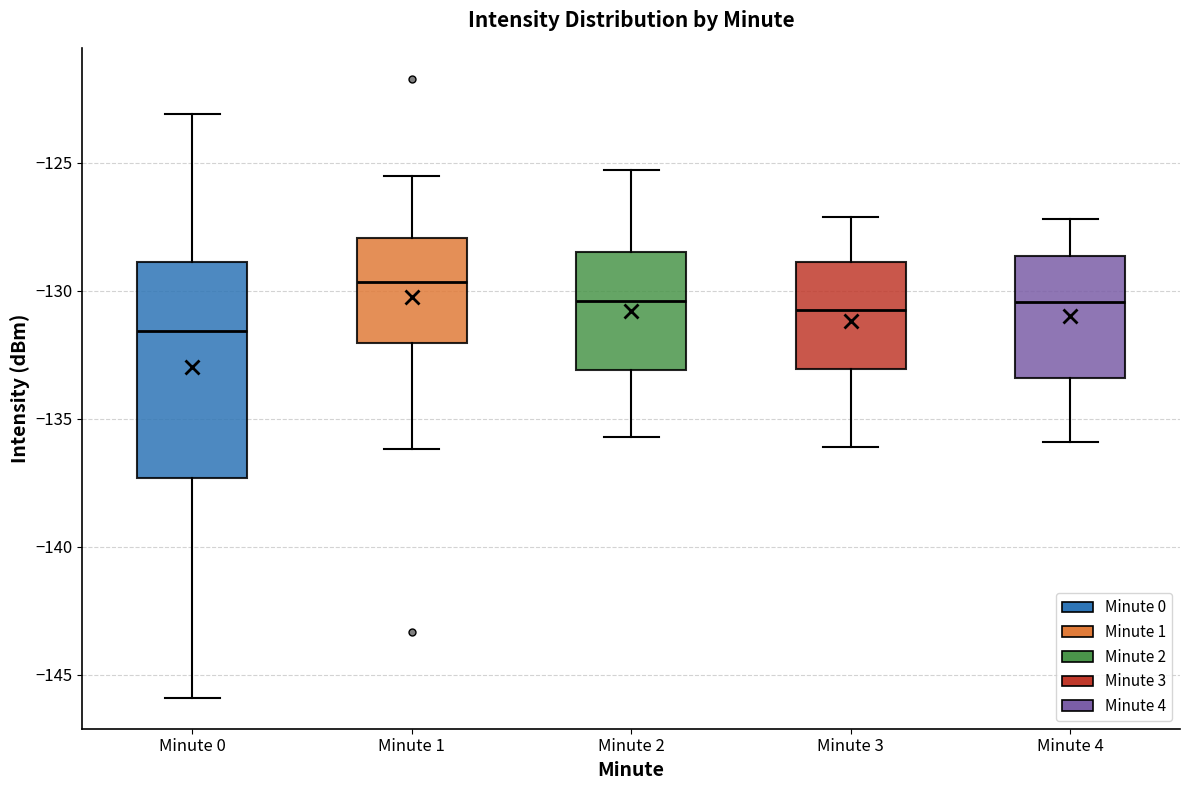

Which box has the highest median line?

Minute 1